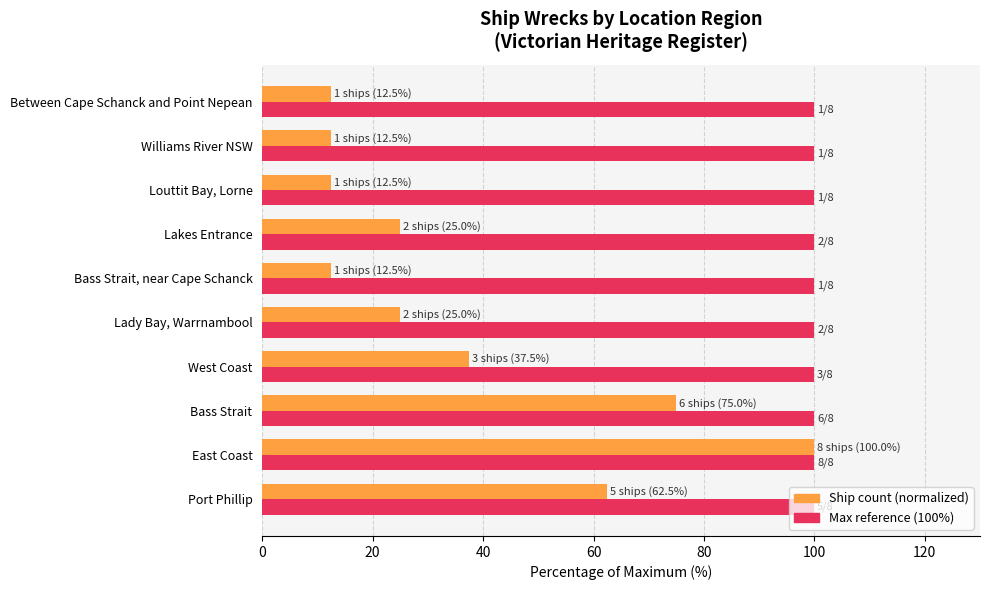

At 40, list the series in order from largest to smallest.

Count of ships, Relative to max (100%)